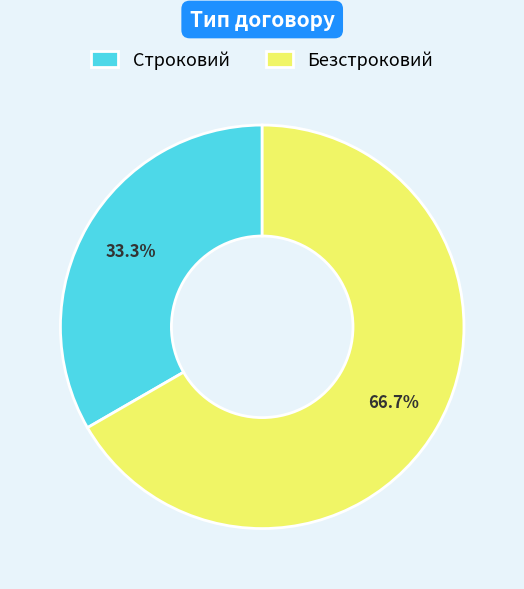

Between Строковий and Безстроковий, which is larger?

Безстроковий